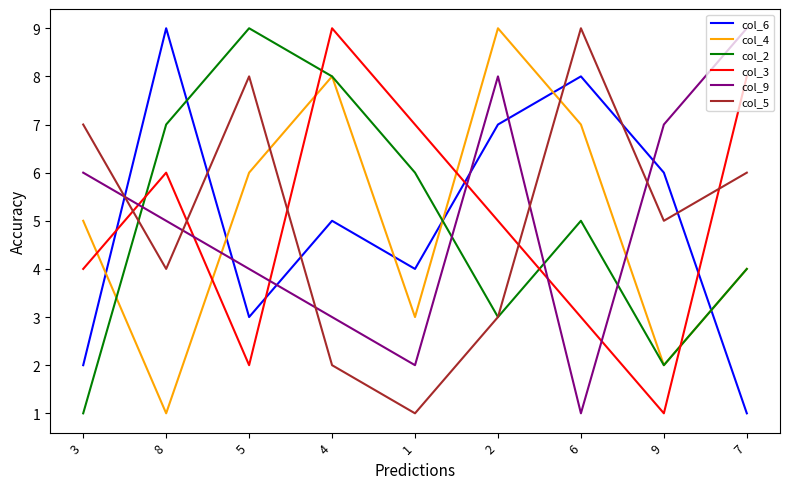

What is the difference between the highest and lowest values at 4?

7